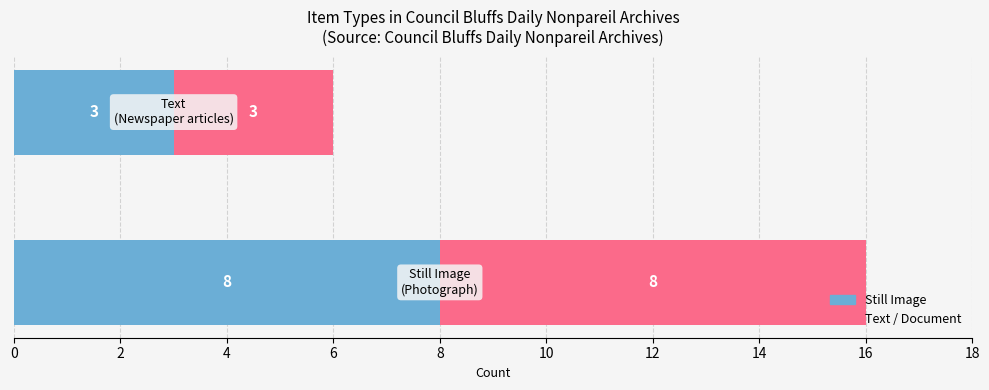

What is the difference between the maximum and minimum values in the Still Image series?

5